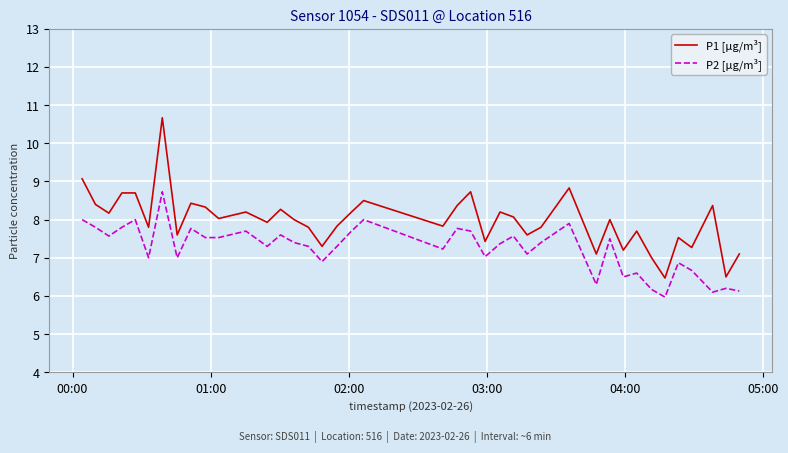

What is the smallest value displayed?

6.0